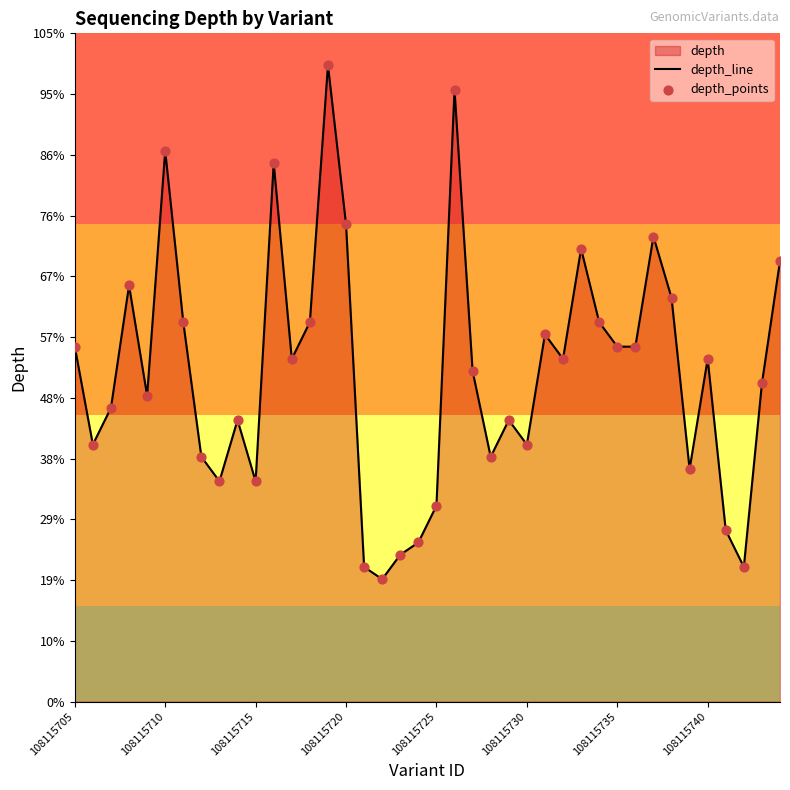

Does the chart have visible grid lines?

No